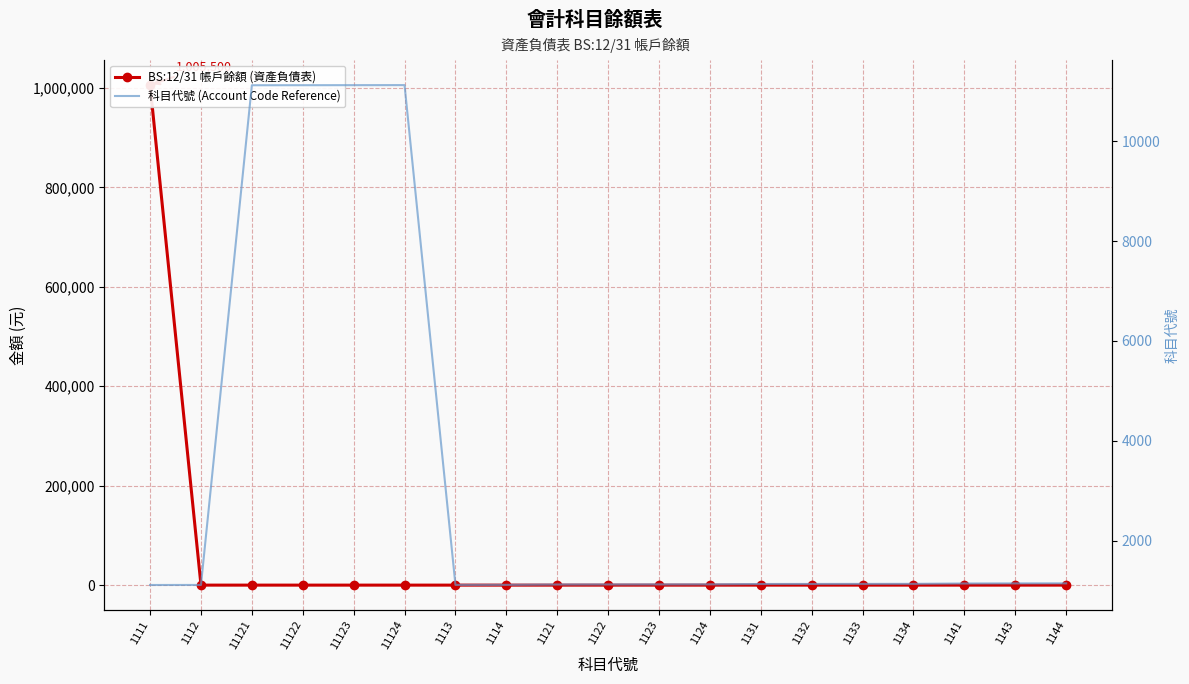

How many lines are shown in the chart?

2